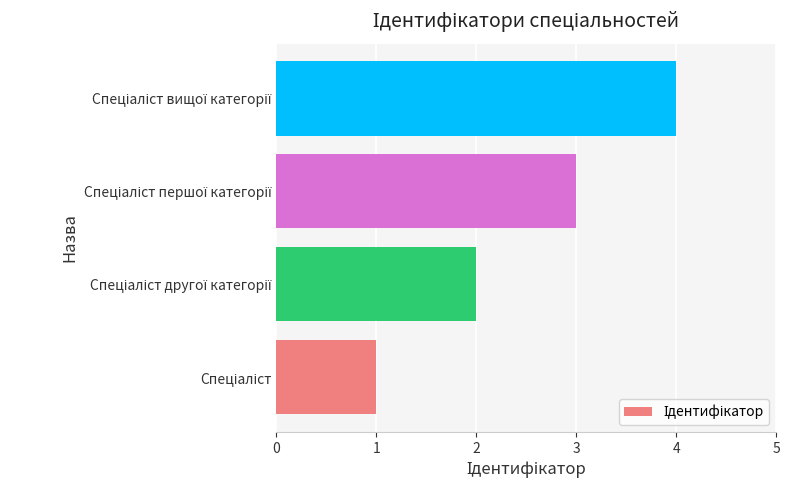

What is the maximum value shown in the chart?

4